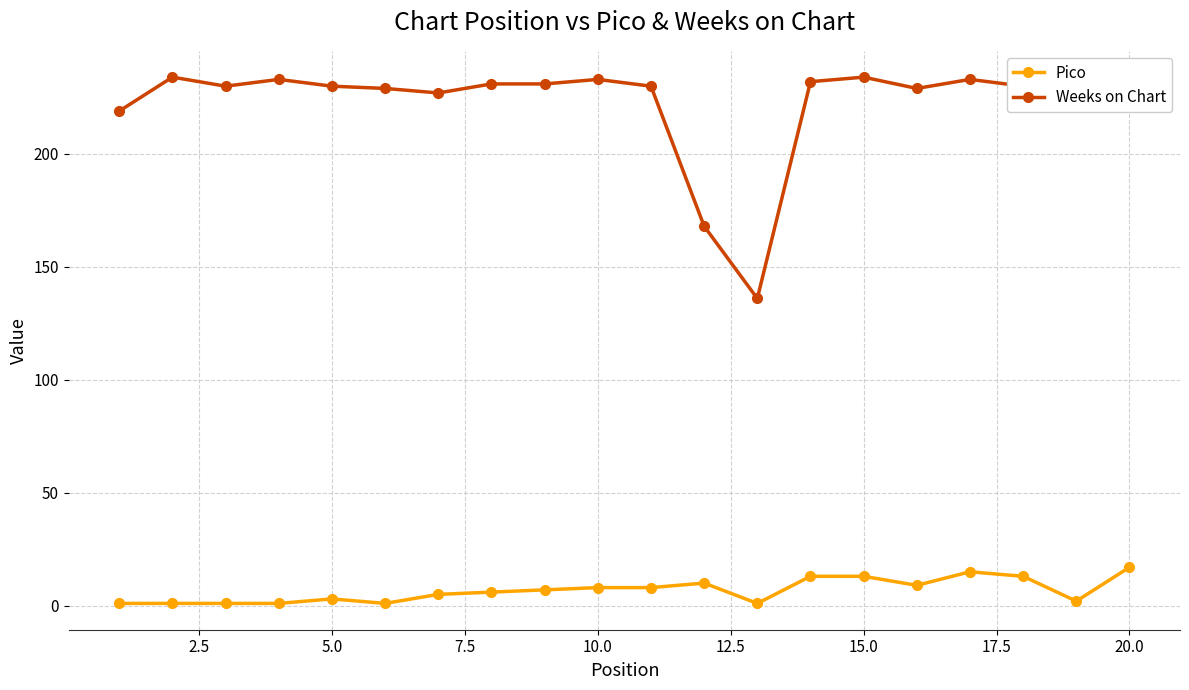

List the series in order of their overall mean, lowest first.

Pico, Weeks on Chart